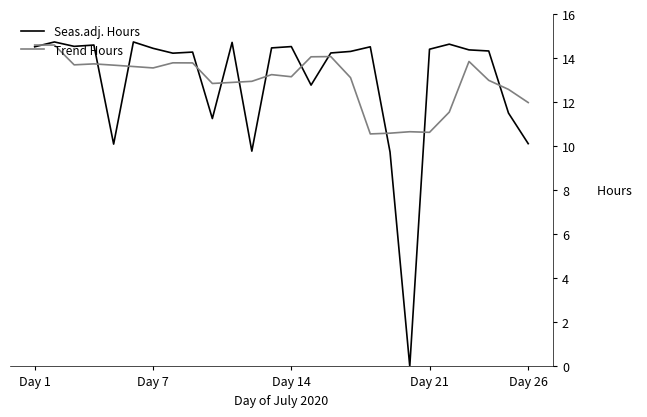

Which series has the largest range (max minus min)?

Seas.adj. Hours